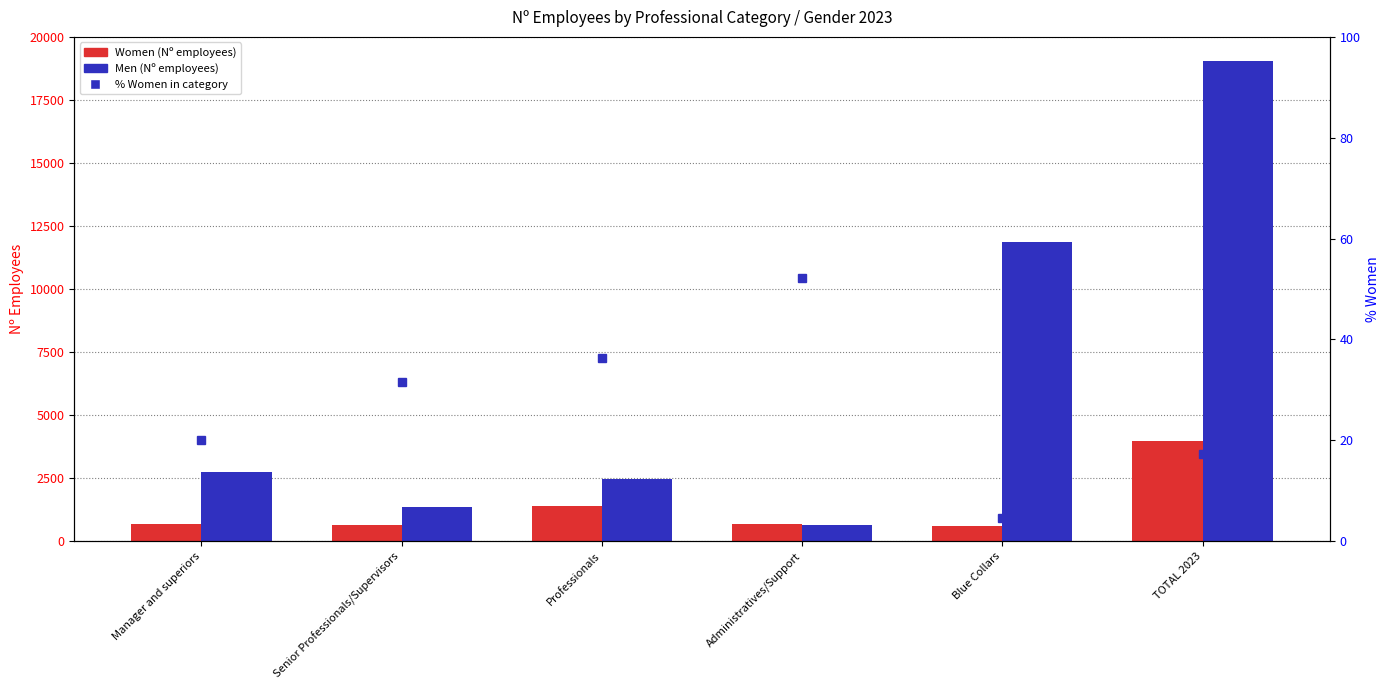

What is the greatest value displayed?

19067.0